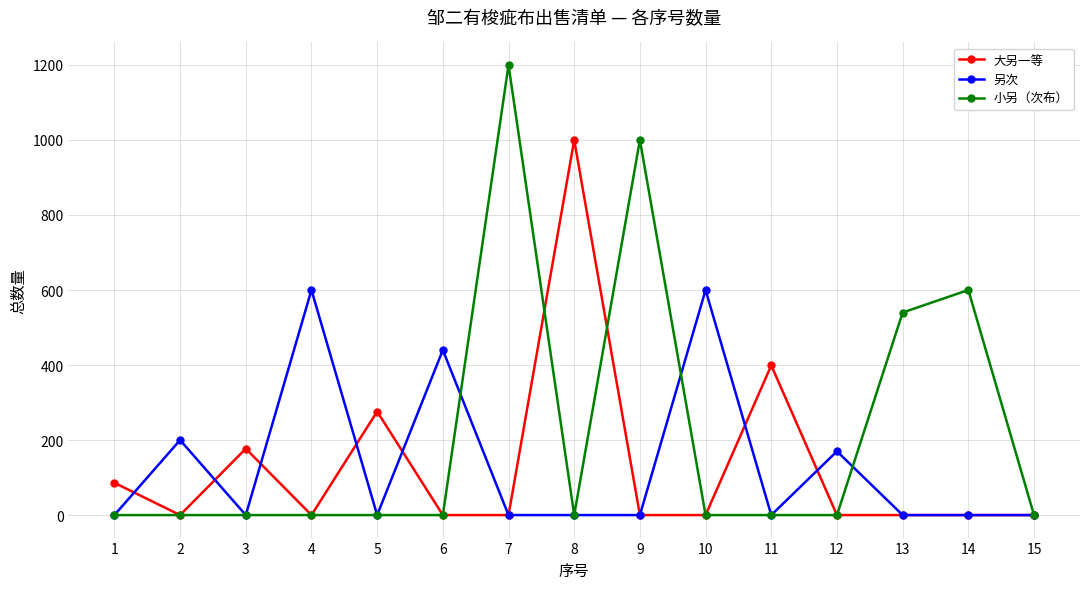

Reading left to right, what are all the values shown in this chart?

大另一等: 1=86	2=0	3=177	4=0	5=276	6=0	7=0	8=1000	9=0	10=0	11=399	12=0	13=0	14=0	15=0
另次: 1=0	2=200	3=0	4=600	5=0	6=440	7=0	8=0	9=0	10=600	11=0	12=170	13=0	14=0	15=0
小另（次布）: 1=0	2=0	3=0	4=0	5=0	6=0	7=1200	8=0	9=1000	10=0	11=0	12=0	13=540	14=600	15=0